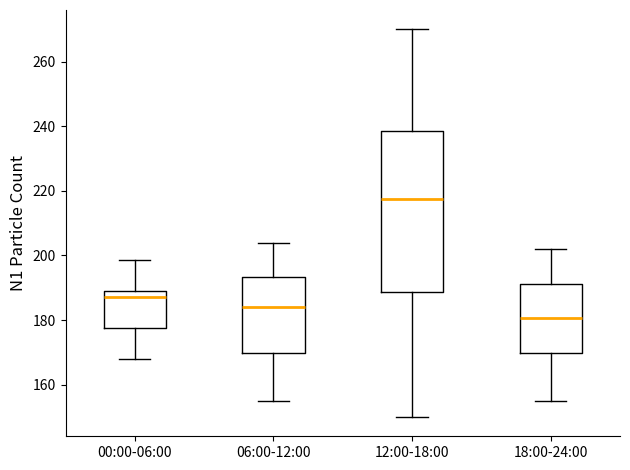

Reading left to right, transcribe this box plot: for each box, give where its median line is, the range the box spans, and where its two whiskers end, as read against the y-axis. The values are not printed on the chart, so give them approximately, as read against the axis.

00:00-06:00: median 188, box 178 to 190, whiskers 168 to 198
06:00-12:00: median 184, box 170 to 194, whiskers 156 to 204
12:00-18:00: median 218, box 188 to 238, whiskers 150 to 270
18:00-24:00: median 180, box 170 to 192, whiskers 156 to 202